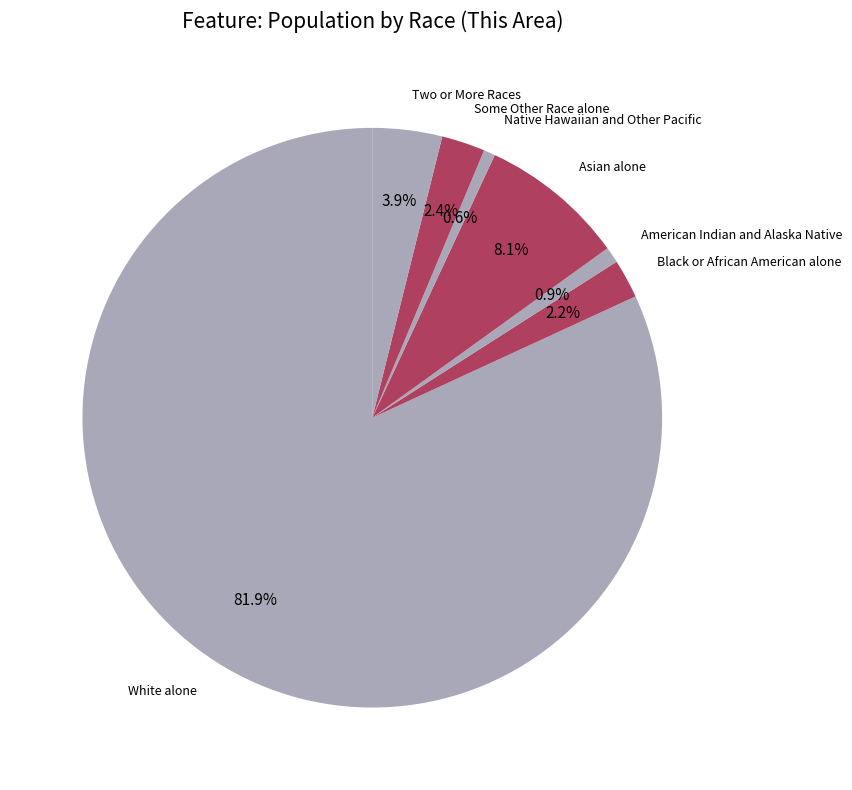

How many segments does this pie chart have?

7